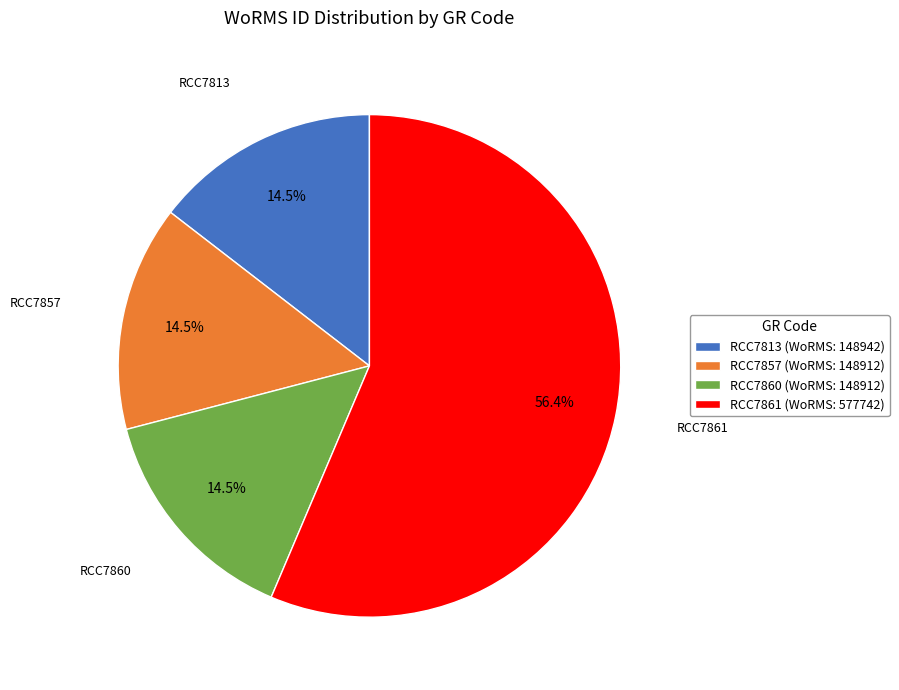

What is the ratio of the value at RCC7857 (WoRMS: 148912) to the value at RCC7860 (WoRMS: 148912)?

1.0